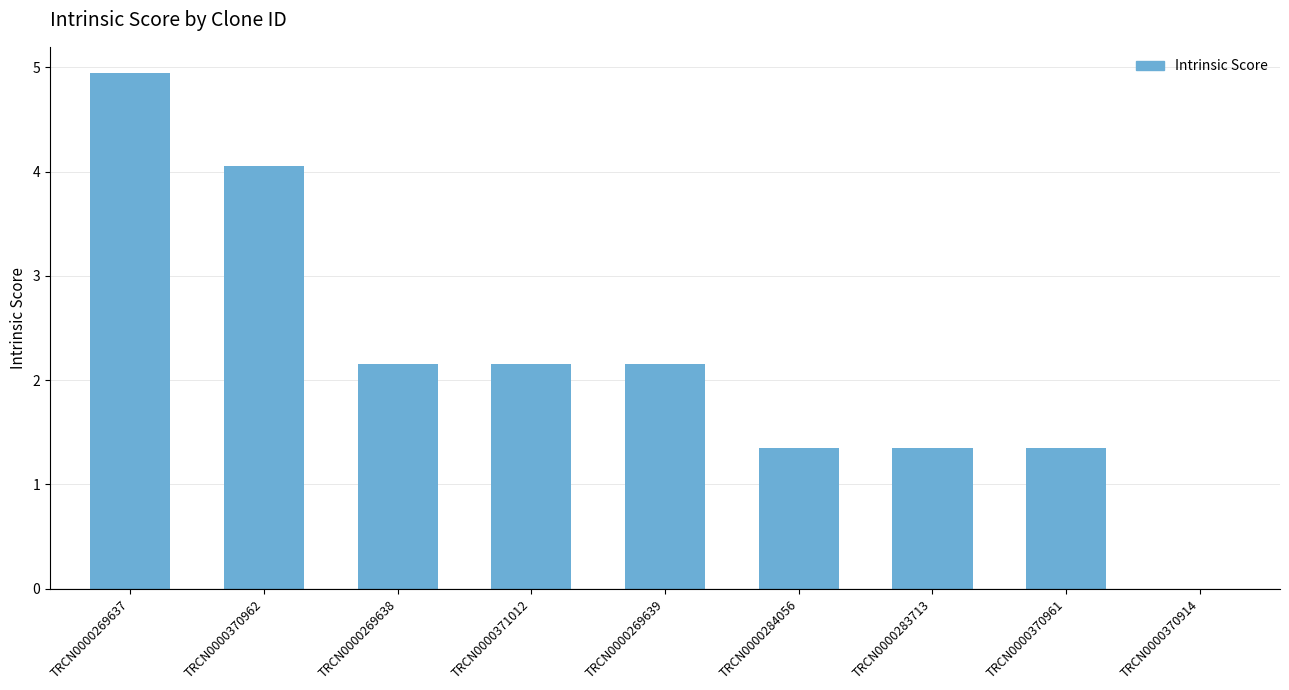

Which category has the highest value across all series?

TRCN0000269637